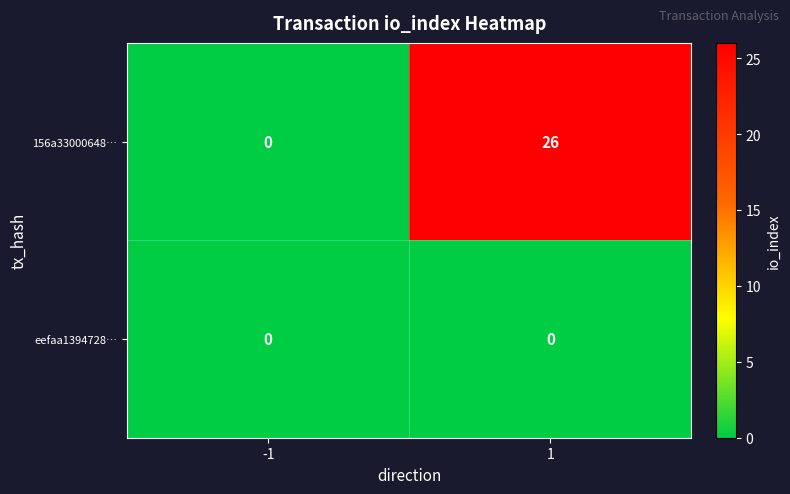

Which series has the largest range (max minus min)?

156a33000648…